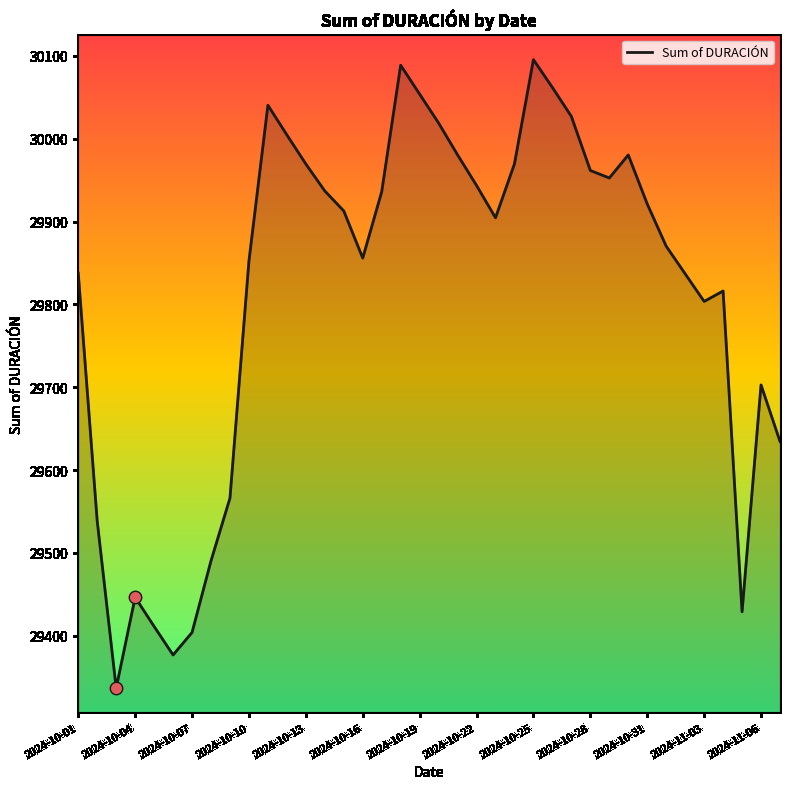

What is the difference between the maximum and minimum values?

758.6